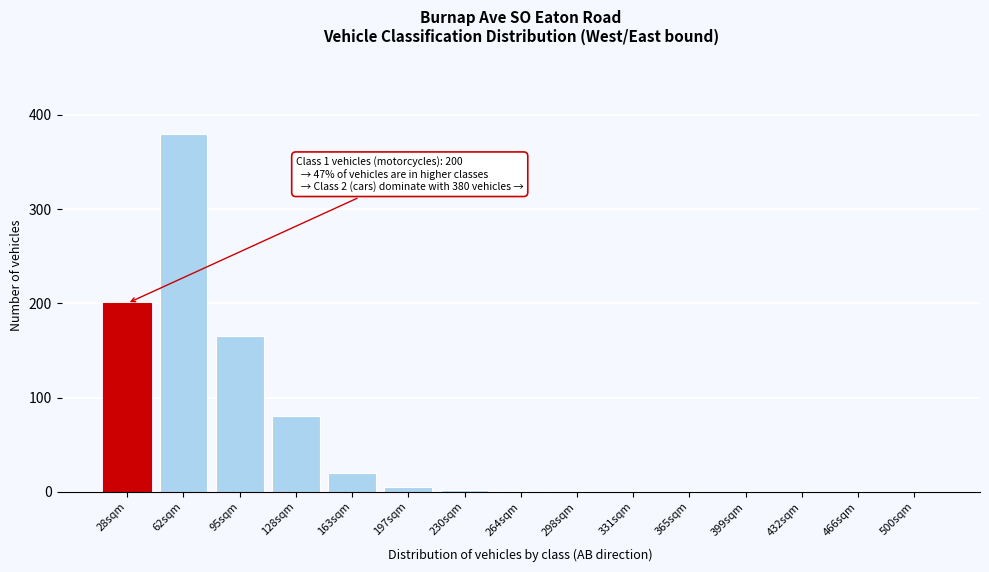

Is it true that the value at 500sqm is 0?

True